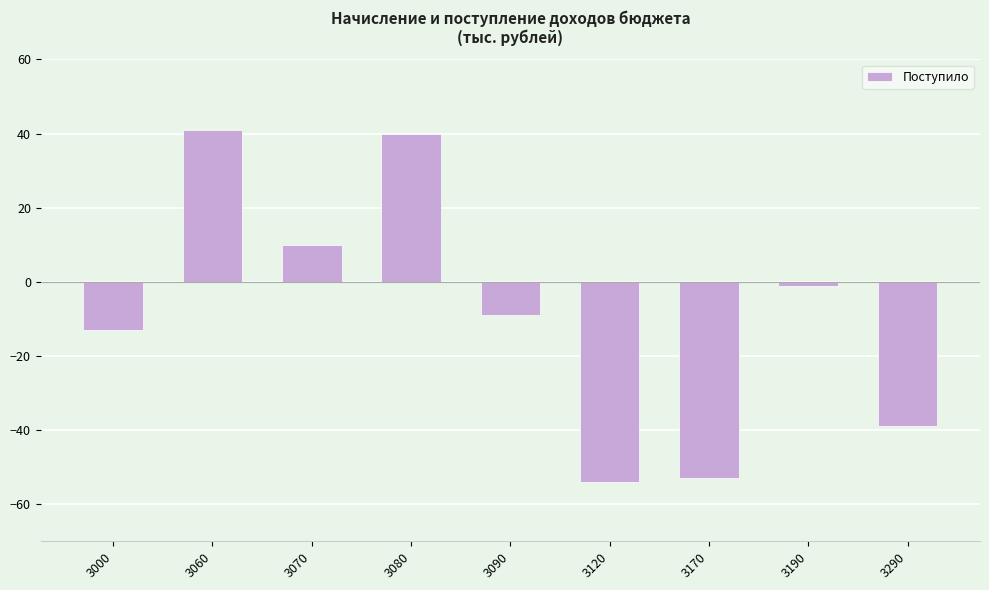

Reading left to right, transcribe all the data shown in this chart.

3000=-13	3060=41	3070=10	3080=40	3090=-9	3120=-54	3170=-53	3190=-1	3290=-39